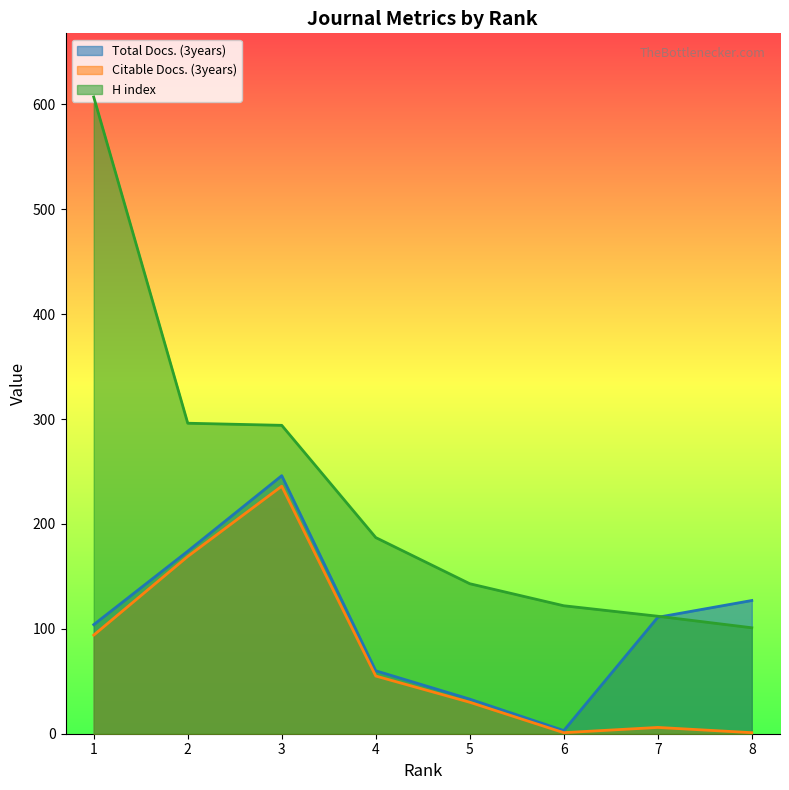

What is the spread (max minus min) of values at 5?

113